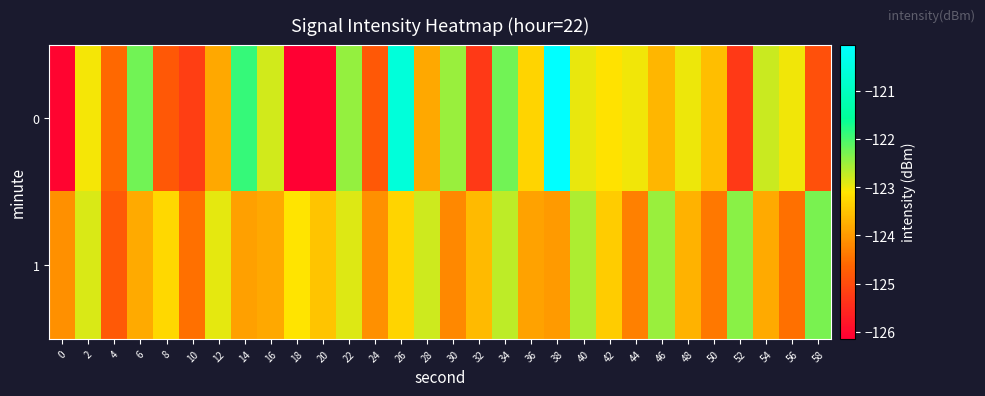

At which category does the chart reach its peak across all series?

38